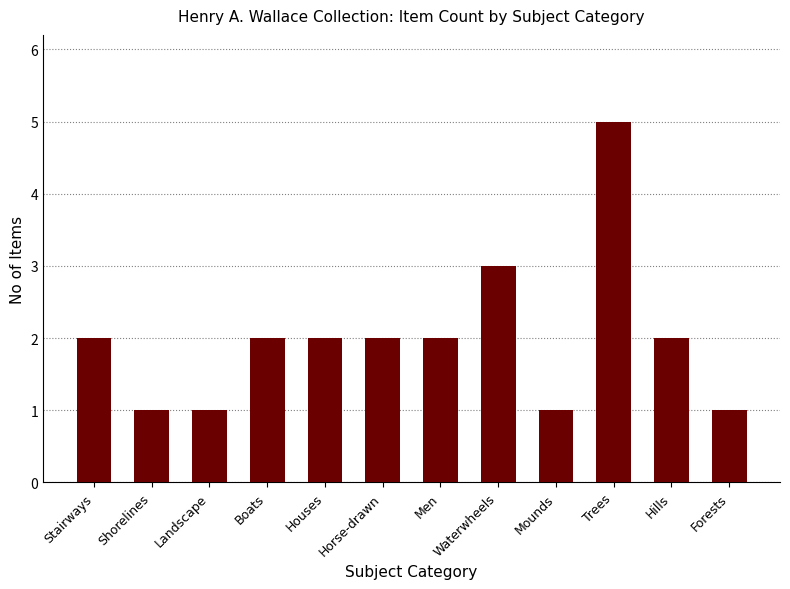

What is the ratio of the value at Landscape to the value at Hills?

0.5